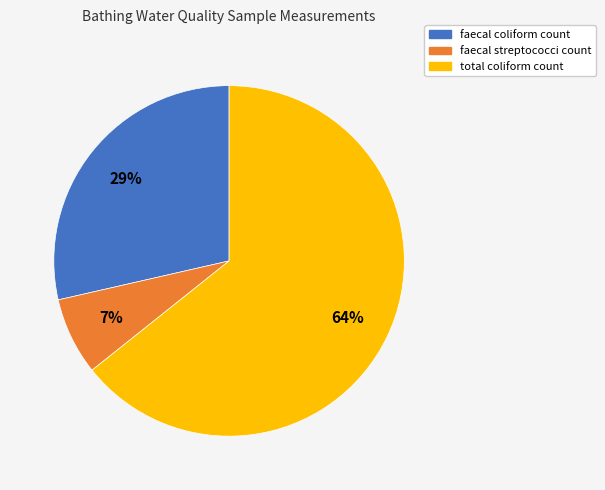

Rank the categories by value from highest to lowest.

total coliform count, faecal coliform count, faecal streptococci count